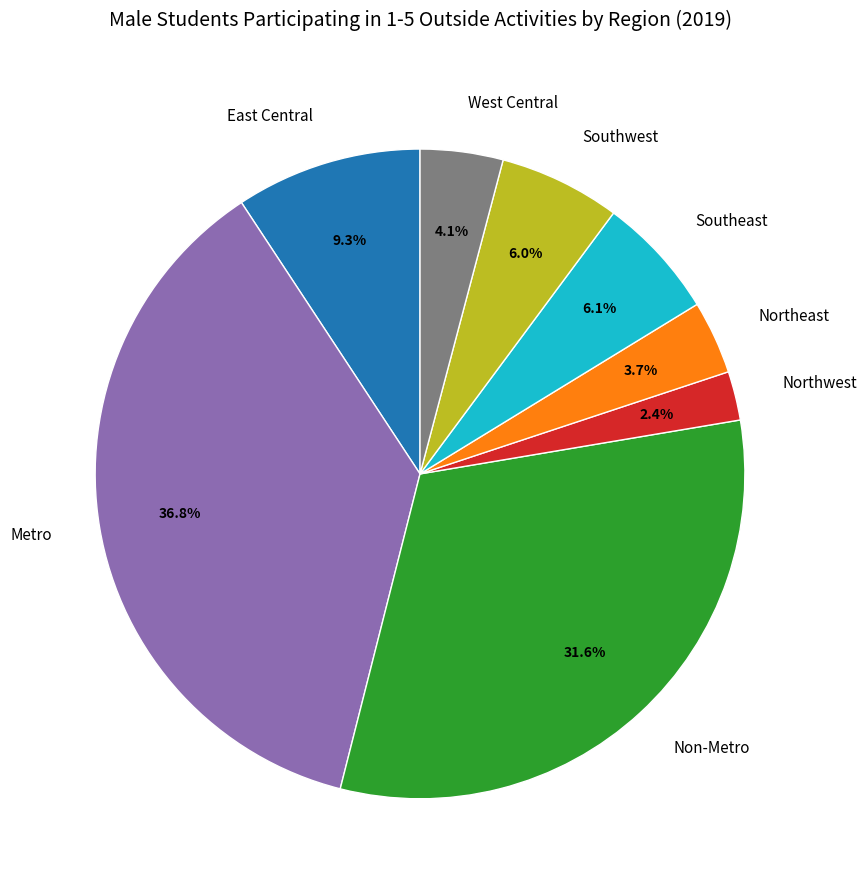

Does West Central account for over 50% of the chart?

No